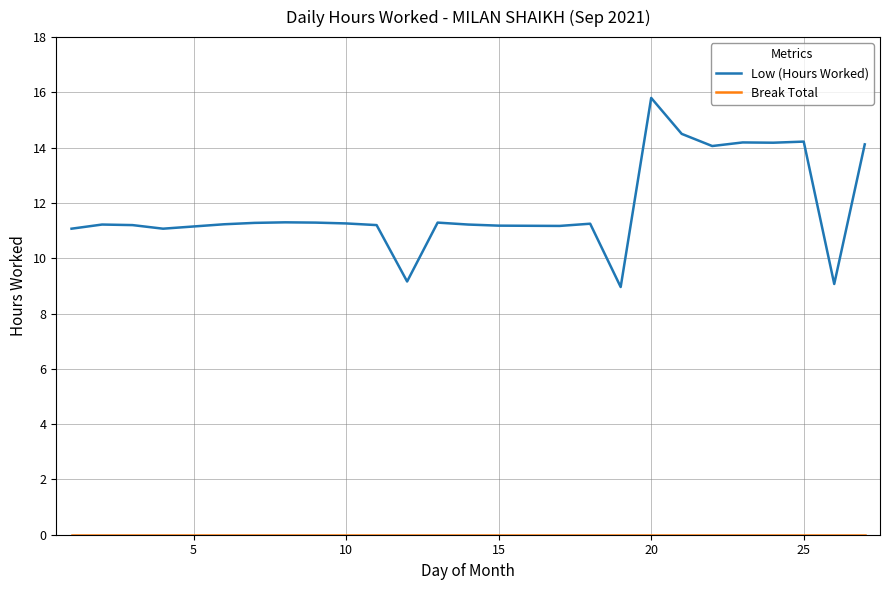

Which series has the largest range (max minus min)?

Low (Hours Worked)